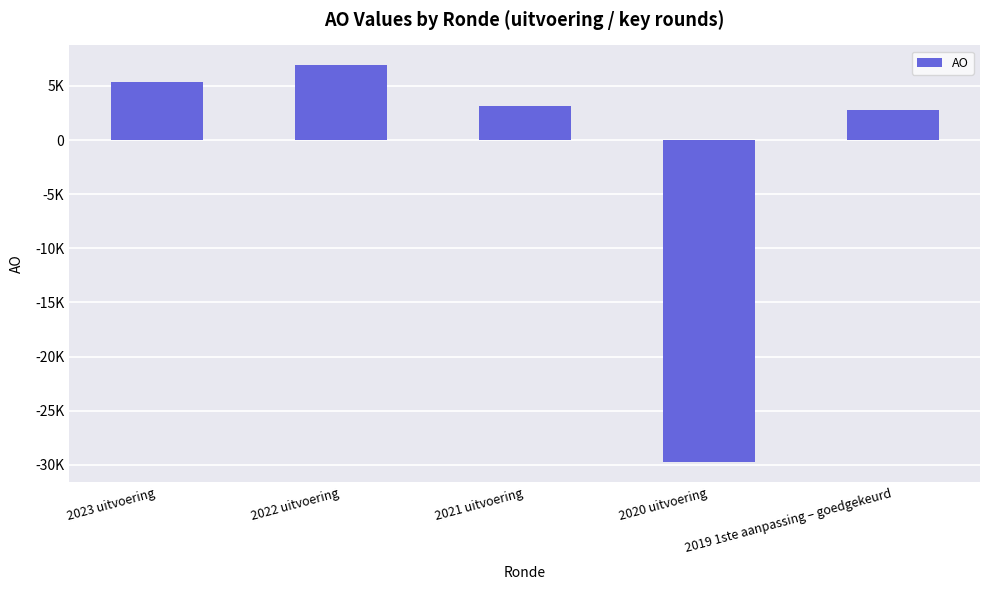

How many data points are above 3167?

2